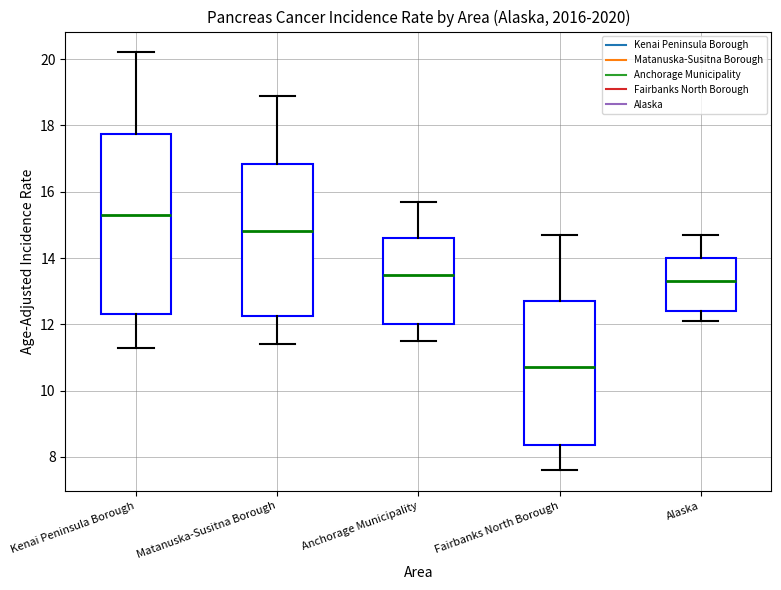

Which box has the highest median line?

Kenai Peninsula Borough